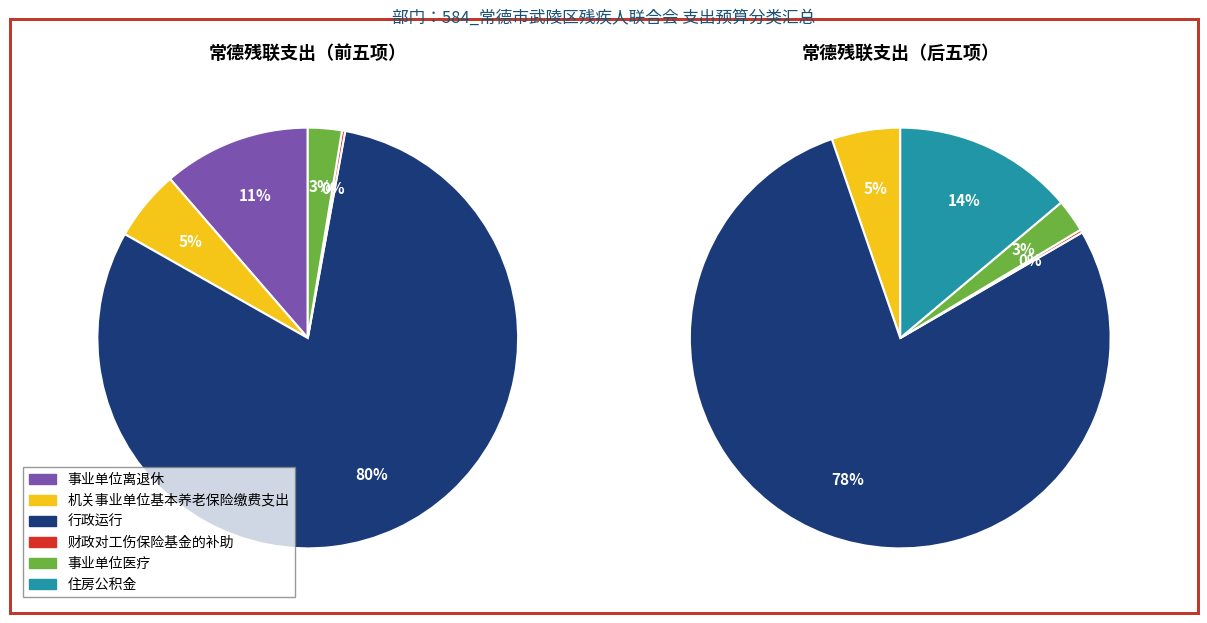

Between 行政运行 and 住房公积金, which is larger?

行政运行